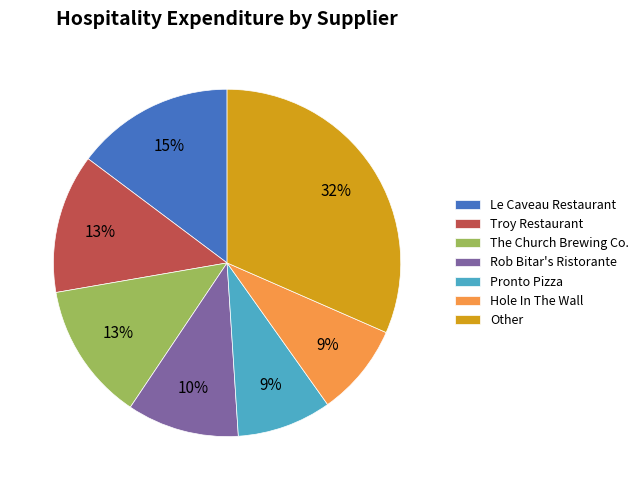

Combined, do Hole In The Wall and Troy Restaurant account for over 50%?

No